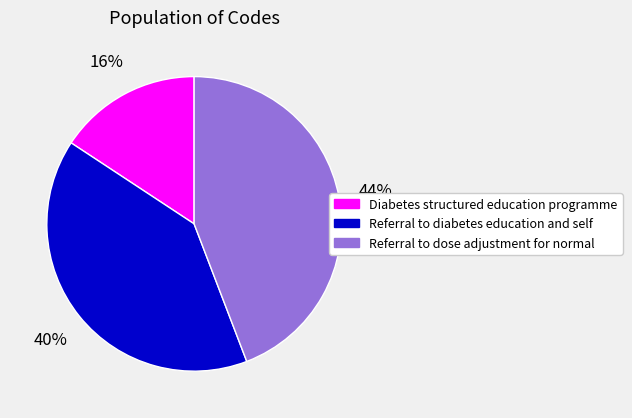

Does Referral to dose adjustment for normal account for over 50% of the chart?

No